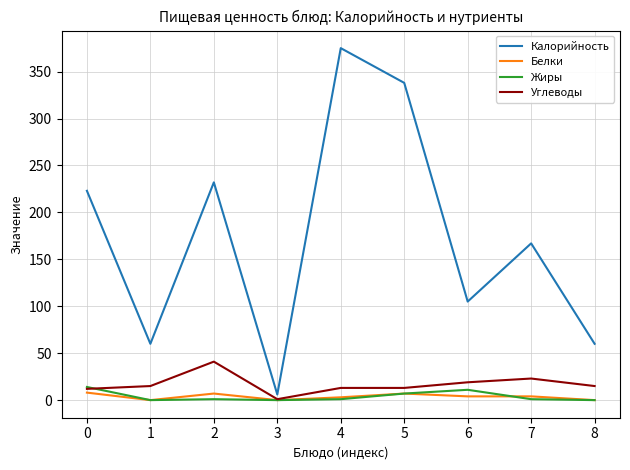

Between 1 and 3, which series saw the biggest shift?

Калорийность